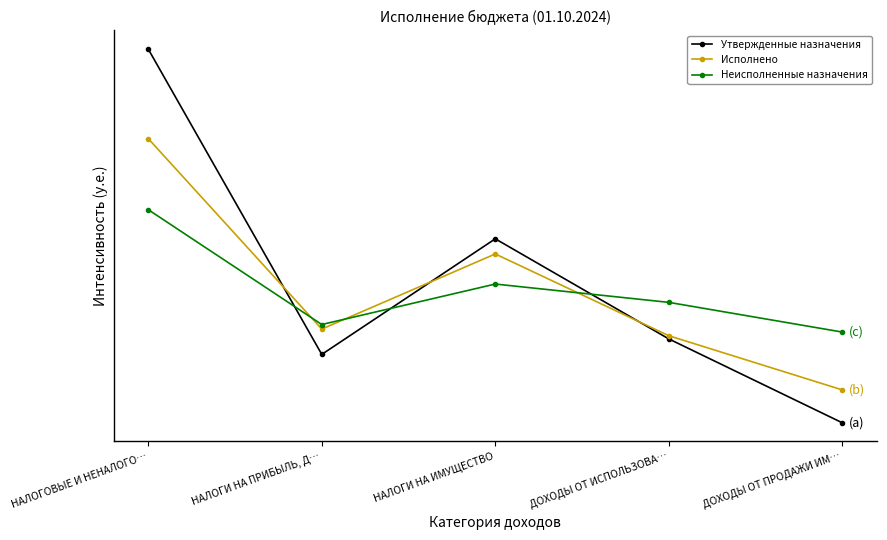

After their last crossing, which series has the higher values: Неисполненные назначения or Исполнено?

Неисполненные назначения